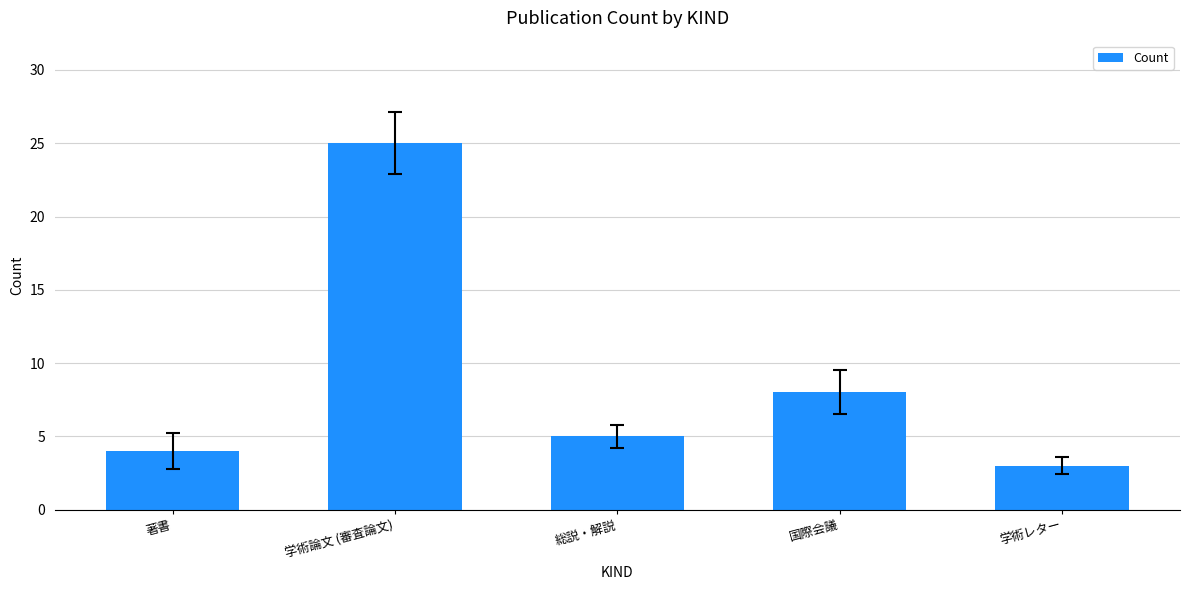

Which has a higher value, 学術論文 (審査論文) or 学術レター?

学術論文 (審査論文)